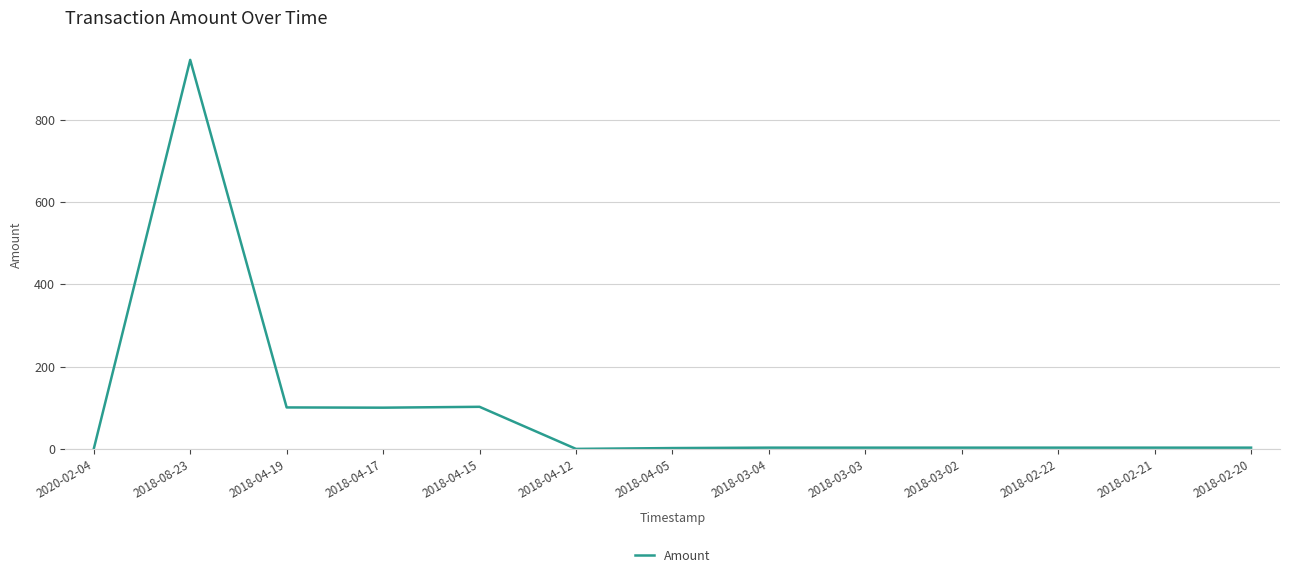

The value at 2018-04-19 is 157.8. True or false?

False